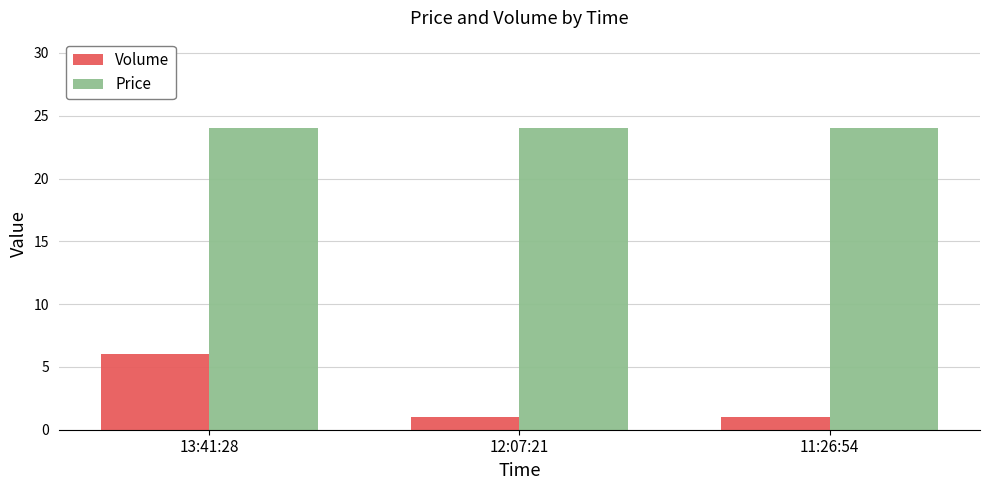

List the series in order of their overall mean, lowest first.

Volume, Price